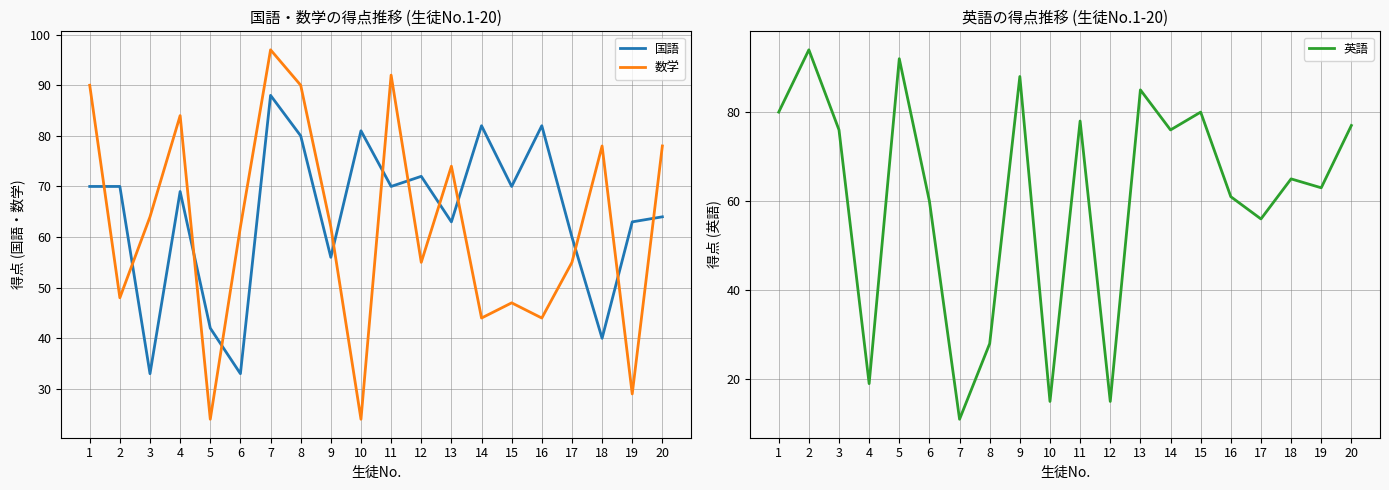

Is the value of 数学 at 20 greater than the value of 国語 at 2?

Yes